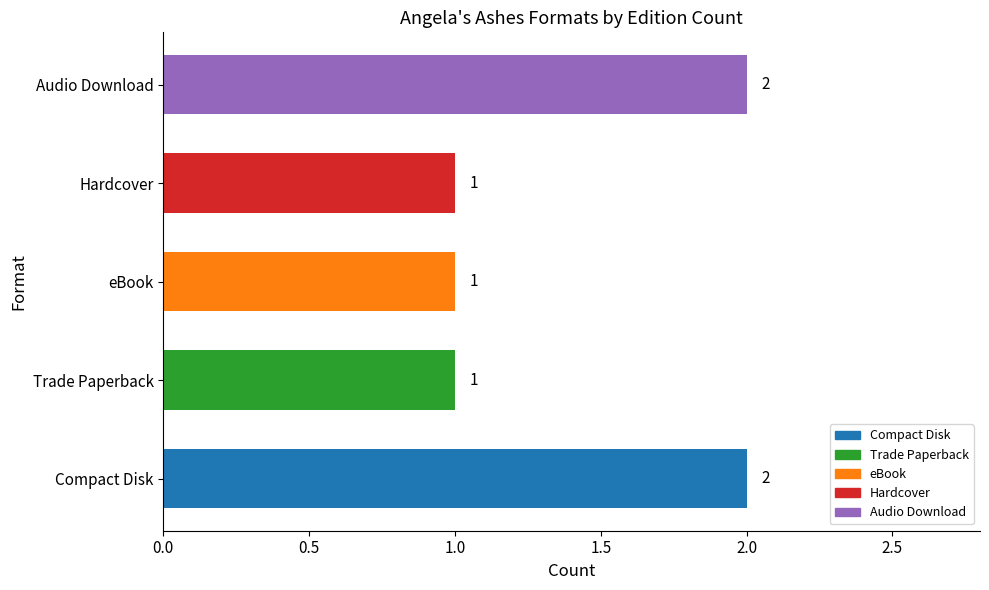

What is the smallest value displayed?

1